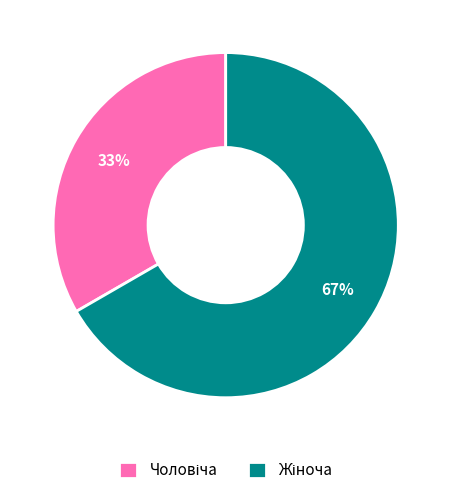

Is there a majority slice in this chart?

Yes